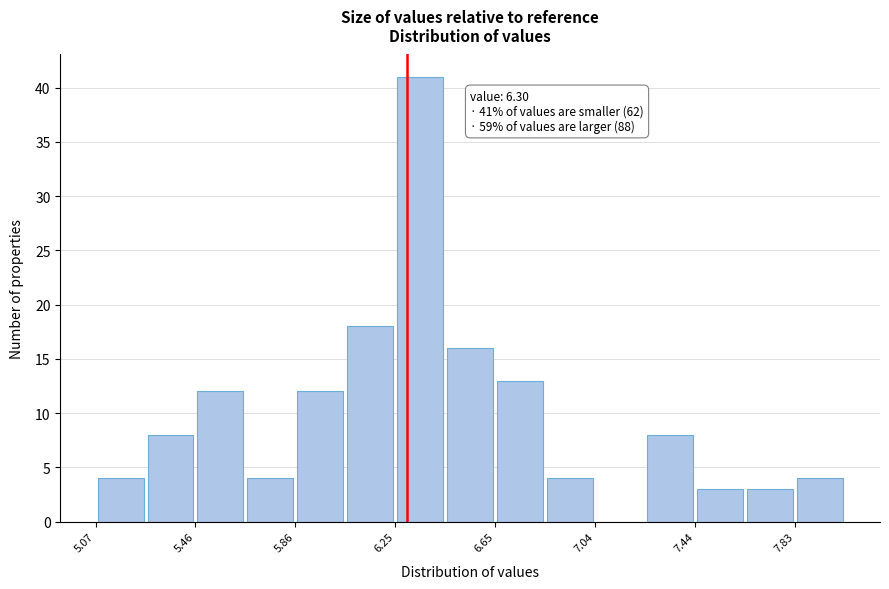

Read against the x-axis, roughly where is the centre of the tallest bar?

6.35